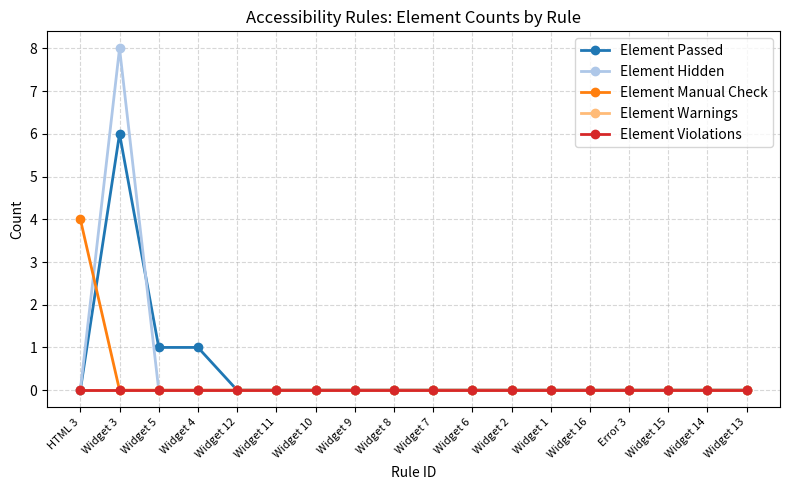

Is this an area chart (filled region under the line)?

No